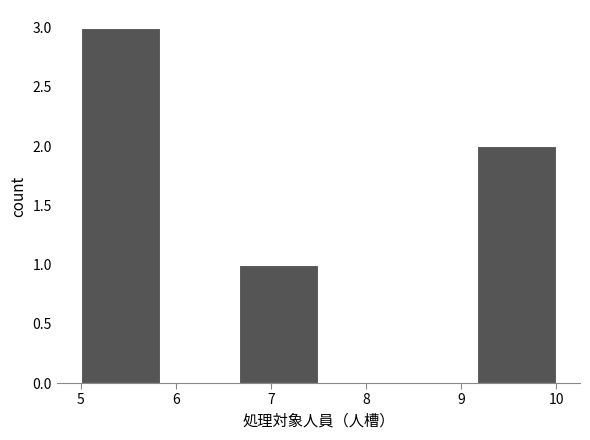

Reading left to right, list every bar in this chart as the range it spans on the x-axis followed by its height. Neither the bar edges nor the heights are printed on the chart, so give them approximately, as read against the axes.

5.0 to 5.8: 3
5.8 to 6.7: 0
6.7 to 7.5: 1
7.5 to 8.3: 0
8.3 to 9.2: 0
9.2 to 10.0: 2